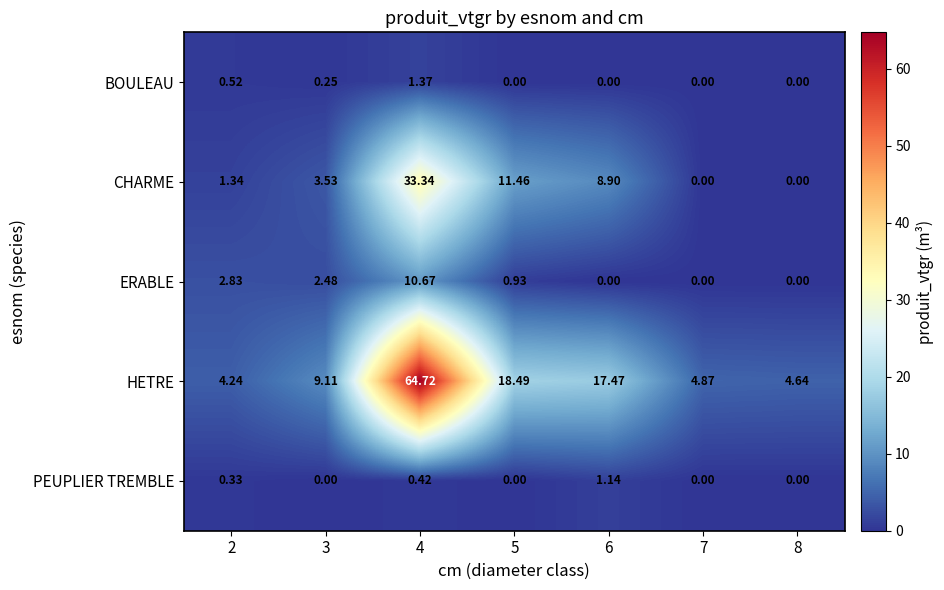

What is the difference between the highest and lowest values at 5?

18.5